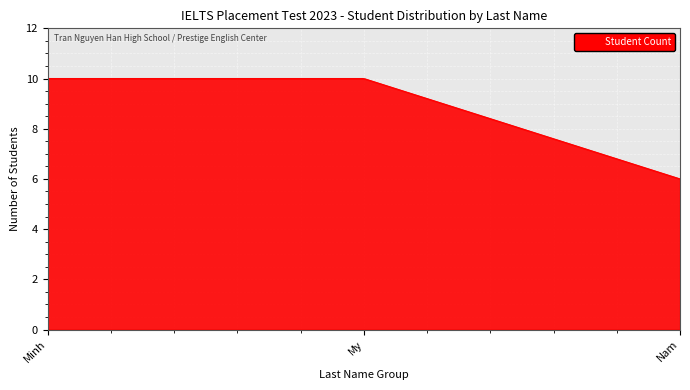

What is the minimum value shown in the chart?

6.0